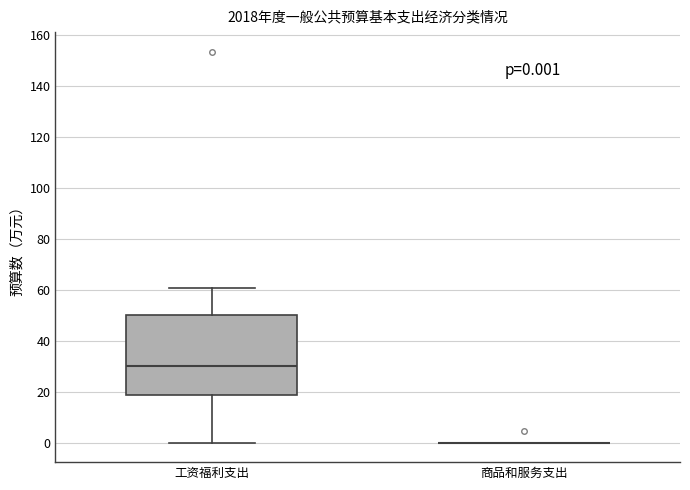

Which box is the tallest, from its lower edge to its upper edge?

工资福利支出